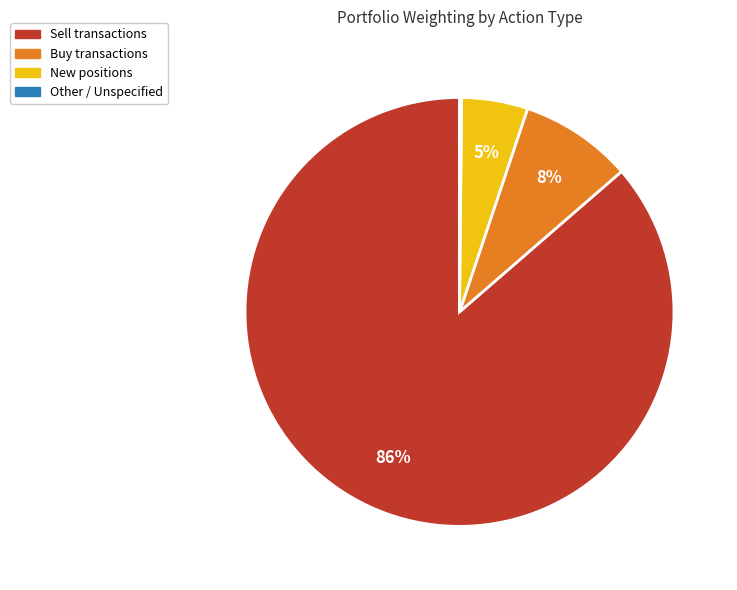

To the nearest percent, what is the average slice percentage?

25%